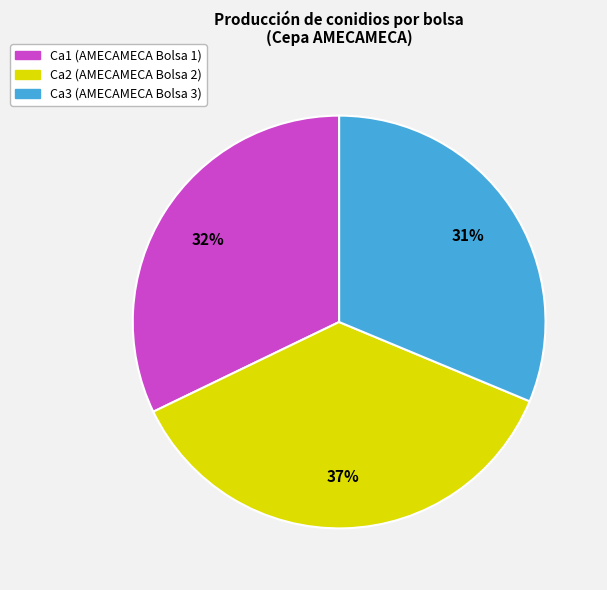

What percentage is the Ca3 (AMECAMECA Bolsa 3) slice, to the nearest percent?

31%